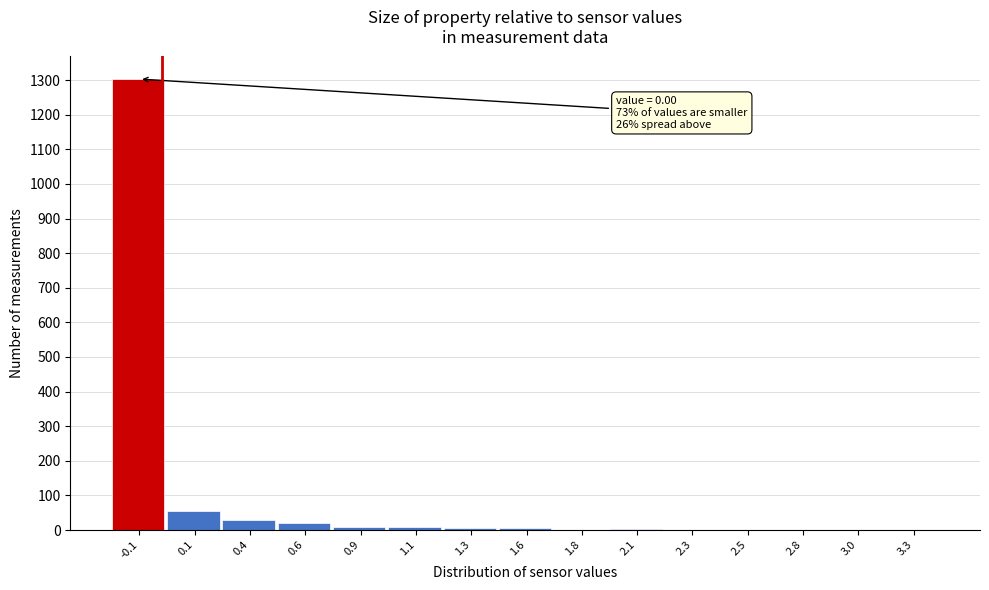

What is the maximum value shown in the chart?

1303